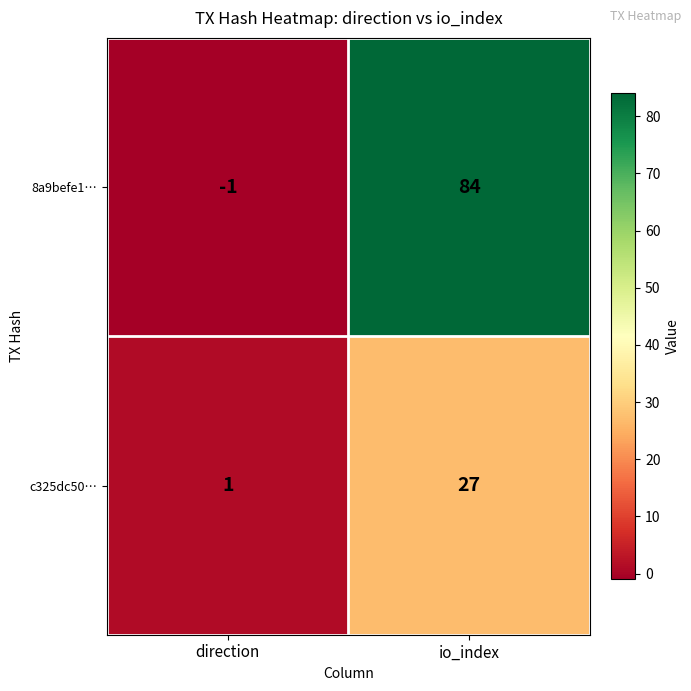

Reading right to left, list all the values displayed in this chart.

8a9befe1…: 84	-1
c325dc50…: 27	1